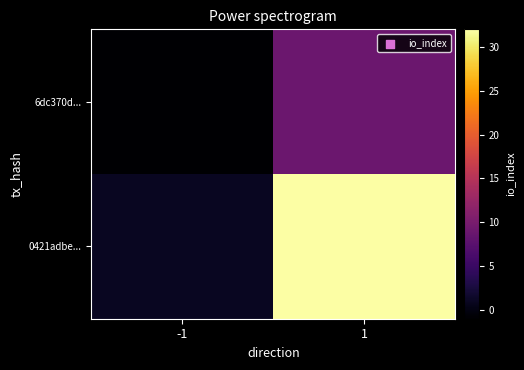

Rank the series by their maximum value, from highest to lowest.

0421adbe..., 6dc370d...